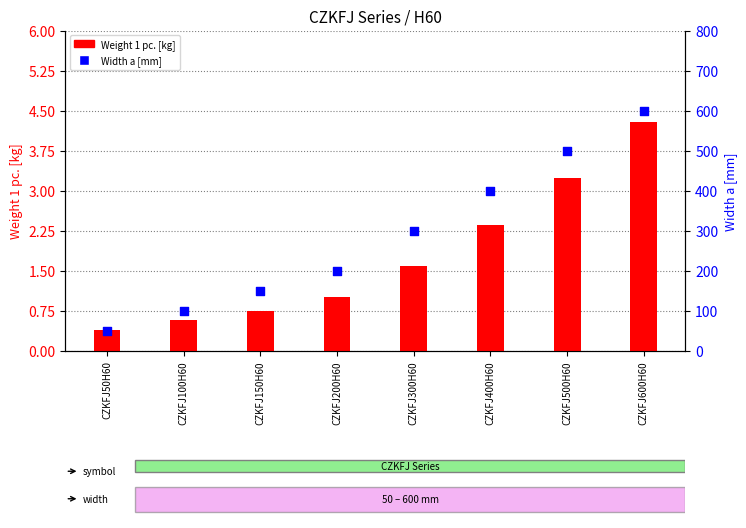

At which category is the sum across all series the highest?

CZKFJ600H60